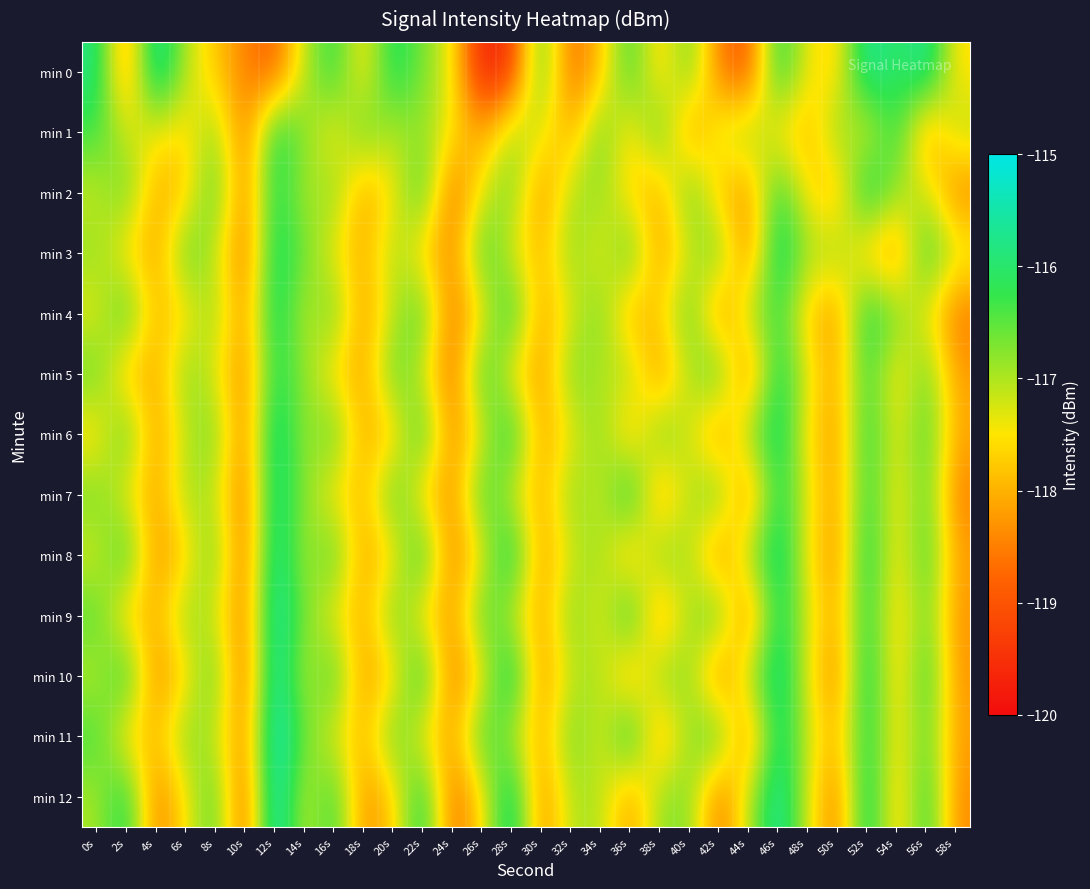

Reading left to right, list all the values displayed in this chart.

min 0: 0s=-115.8	2s=-118.5	4s=-115.3	6s=-117.1	8s=-117.8	10s=-118.5	12s=-118.9	14s=-117.1	16s=-116.1	18s=-117.7	20s=-115.9	22s=-116.7	24s=-117.4	26s=-119.8	28s=-119.4	30s=-116.3	32s=-118.8	34s=-117.9	36s=-116.2	38s=-117.9	40s=-116.5	42s=-118.6	44s=-119.1	46s=-115.9	48s=-117.5	50s=-117.7	52s=-115.5	54s=-116.2	56s=-115.5	58s=-117.6
min 1: 0s=-116.3	2s=-117.2	4s=-117.4	6s=-117.7	8s=-116.8	10s=-118.7	12s=-115.9	14s=-116.7	16s=-117.6	18s=-116.4	20s=-117.1	22s=-116.8	24s=-117.5	26s=-118.2	28s=-116.9	30s=-117.3	32s=-118.1	34s=-116.5	36s=-117.7	38s=-116.3	40s=-118.4	42s=-117.2	44s=-116.8	46s=-117.6	48s=-118.0	50s=-116.7	52s=-117.4	54s=-116.1	56s=-118.3	58s=-117.0
min 2: 0s=-117.2	2s=-116.5	4s=-118.1	6s=-117.8	8s=-116.3	10s=-118.6	12s=-115.9	14s=-117.1	16s=-116.7	18s=-118.2	20s=-117.5	22s=-116.2	24s=-118.8	26s=-117.3	28s=-116.6	30s=-118.4	32s=-117.0	34s=-116.8	36s=-117.7	38s=-118.1	40s=-116.4	42s=-117.9	44s=-118.3	46s=-116.1	48s=-117.6	50s=-118.0	52s=-115.7	54s=-116.9	56s=-117.2	58s=-118.5
min 3: 0s=-116.8	2s=-117.6	4s=-118.2	6s=-116.4	8s=-117.1	10s=-118.7	12s=-115.8	14s=-116.6	16s=-117.4	18s=-118.1	20s=-116.9	22s=-117.7	24s=-118.5	26s=-116.2	28s=-117.3	30s=-118.0	32s=-116.7	34s=-117.5	36s=-116.3	38s=-118.3	40s=-117.2	42s=-116.5	44s=-118.6	46s=-115.6	48s=-117.0	50s=-116.8	52s=-117.9	54s=-118.4	56s=-116.1	58s=-117.2
min 4: 0s=-117.4	2s=-116.2	4s=-118.0	6s=-117.6	8s=-116.8	10s=-118.4	12s=-115.7	14s=-117.2	16s=-116.5	18s=-118.3	20s=-117.1	22s=-116.3	24s=-118.7	26s=-117.5	28s=-116.0	30s=-118.2	32s=-117.3	34s=-116.6	36s=-118.1	38s=-117.7	40s=-116.4	42s=-118.5	44s=-117.0	46s=-116.2	48s=-117.8	50s=-118.3	52s=-115.9	54s=-116.7	56s=-117.4	58s=-118.6
min 5: 0s=-116.5	2s=-117.9	4s=-118.1	6s=-116.7	8s=-117.3	10s=-118.5	12s=-116.0	14s=-116.8	16s=-117.6	18s=-118.2	20s=-116.4	22s=-117.2	24s=-118.8	26s=-116.1	28s=-117.5	30s=-118.3	32s=-116.6	34s=-117.1	36s=-116.9	38s=-118.4	40s=-117.0	42s=-116.3	44s=-118.7	46s=-115.8	48s=-117.4	50s=-118.1	52s=-116.2	54s=-117.7	56s=-116.5	58s=-118.2
min 6: 0s=-117.7	2s=-116.3	4s=-118.3	6s=-117.1	8s=-116.6	10s=-118.6	12s=-115.5	14s=-117.0	16s=-116.4	18s=-118.1	20s=-117.8	22s=-116.1	24s=-118.5	26s=-117.3	28s=-115.9	30s=-118.2	32s=-117.4	34s=-116.7	36s=-118.0	38s=-116.5	40s=-117.2	42s=-118.4	44s=-116.8	46s=-115.7	48s=-117.6	50s=-118.3	52s=-116.0	54s=-117.5	56s=-116.3	58s=-118.1
min 7: 0s=-116.6	2s=-117.4	4s=-118.2	6s=-116.9	8s=-117.1	10s=-118.7	12s=-115.6	14s=-116.8	16s=-117.5	18s=-118.0	20s=-116.3	22s=-117.7	24s=-118.4	26s=-116.2	28s=-117.2	30s=-118.1	32s=-116.7	34s=-117.3	36s=-115.8	38s=-118.3	40s=-117.0	42s=-116.5	44s=-118.6	46s=-115.9	48s=-117.4	50s=-118.2	52s=-116.1	54s=-117.6	56s=-116.4	58s=-118.5
min 8: 0s=-117.3	2s=-116.1	4s=-118.4	6s=-117.7	8s=-116.5	10s=-118.8	12s=-115.4	14s=-117.1	16s=-116.3	18s=-118.2	20s=-117.6	22s=-116.0	24s=-118.6	26s=-117.4	28s=-115.7	30s=-118.3	32s=-117.2	34s=-116.8	36s=-118.1	38s=-116.6	40s=-117.0	42s=-118.5	44s=-116.9	46s=-115.6	48s=-117.5	50s=-118.4	52s=-115.8	54s=-117.7	56s=-116.2	58s=-118.2
min 9: 0s=-116.4	2s=-117.8	4s=-118.0	6s=-116.8	8s=-117.2	10s=-118.6	12s=-115.3	14s=-116.7	16s=-117.4	18s=-118.1	20s=-116.5	22s=-117.6	24s=-118.3	26s=-116.3	28s=-117.1	30s=-118.2	32s=-116.6	34s=-117.5	36s=-115.9	38s=-118.4	40s=-116.9	42s=-116.4	44s=-118.7	46s=-115.8	48s=-117.3	50s=-118.1	52s=-116.0	54s=-117.8	56s=-116.5	58s=-118.3
min 10: 0s=-117.1	2s=-116.0	4s=-118.5	6s=-117.6	8s=-116.4	10s=-118.9	12s=-115.2	14s=-117.2	16s=-116.2	18s=-118.3	20s=-117.7	22s=-115.9	24s=-118.7	26s=-117.5	28s=-115.6	30s=-118.4	32s=-117.1	34s=-116.9	36s=-118.2	38s=-116.7	40s=-116.8	42s=-118.6	44s=-117.0	46s=-115.5	48s=-117.4	50s=-118.5	52s=-115.7	54s=-117.9	56s=-116.1	58s=-118.3
min 11: 0s=-116.3	2s=-117.7	4s=-117.9	6s=-116.7	8s=-117.1	10s=-118.5	12s=-115.1	14s=-116.6	16s=-117.3	18s=-118.0	20s=-116.4	22s=-117.5	24s=-118.2	26s=-116.2	28s=-117.0	30s=-118.1	32s=-116.5	34s=-117.4	36s=-115.8	38s=-118.3	40s=-116.8	42s=-116.3	44s=-118.6	46s=-115.7	48s=-117.2	50s=-118.0	52s=-115.9	54s=-117.7	56s=-116.4	58s=-118.2
min 12: 0s=-117.0	2s=-115.9	4s=-118.6	6s=-117.5	8s=-116.3	10s=-119.0	12s=-115.0	14s=-117.3	16s=-116.1	18s=-118.4	20s=-117.8	22s=-115.8	24s=-118.8	26s=-117.6	28s=-115.5	30s=-118.5	32s=-117.0	34s=-117.0	36s=-118.3	38s=-116.8	40s=-116.7	42s=-118.7	44s=-117.1	46s=-115.4	48s=-117.3	50s=-118.6	52s=-115.6	54s=-118.0	56s=-116.0	58s=-118.4